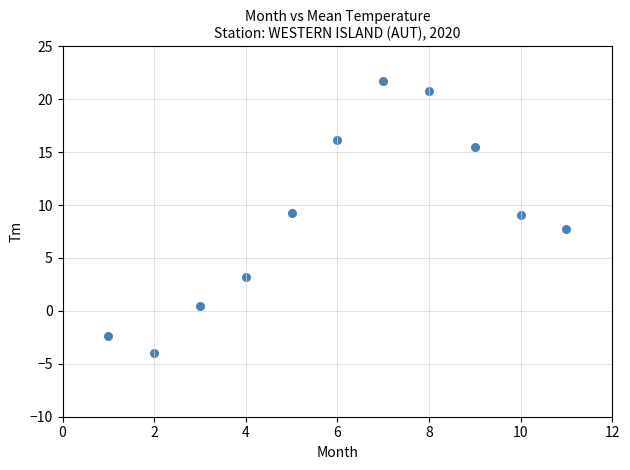

What is the range of Y values (max minus min)?

25.7